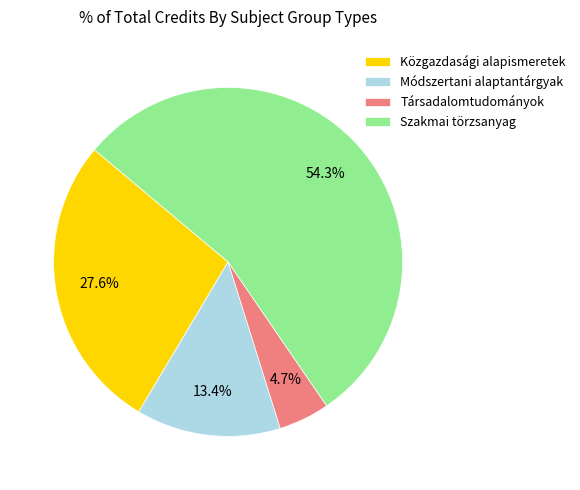

Rank the categories by value from highest to lowest.

Szakmai törzsanyag, Közgazdasági alapismeretek, Módszertani alaptantárgyak, Társadalomtudományok